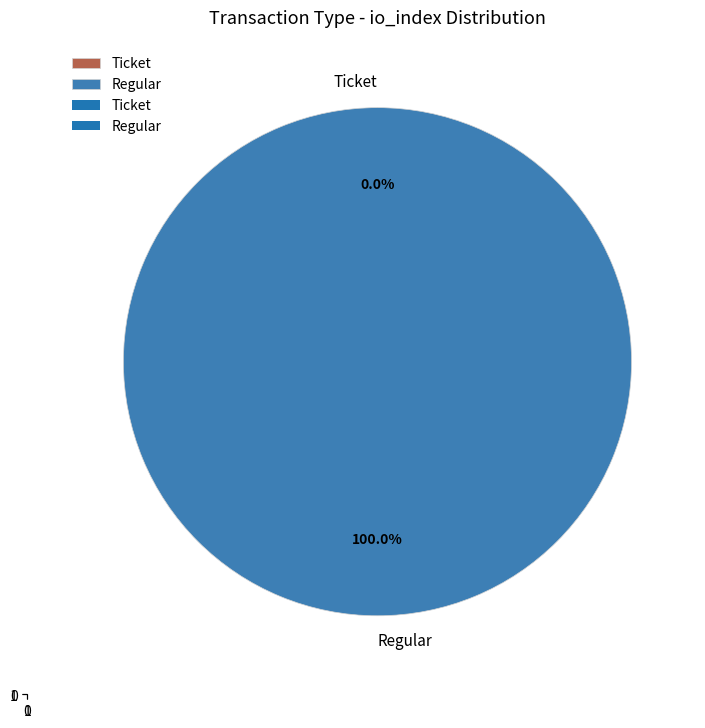

Does any single category account for the majority?

Yes